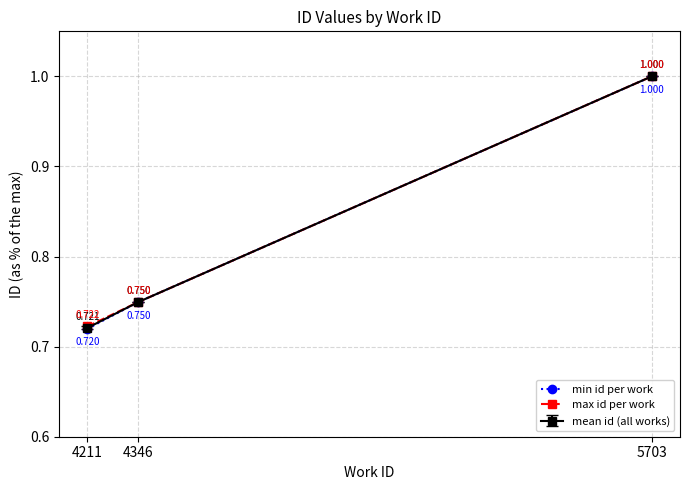

What is the difference between the maximum and minimum values in the min id per work series?

0.3